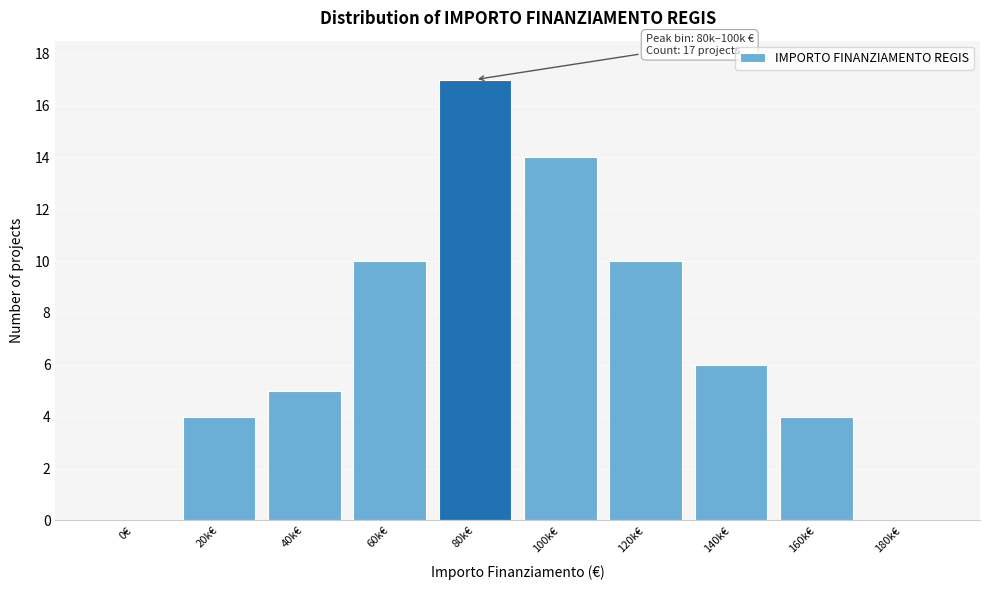

Reading left to right, extract all data points from this chart.

0€=0	20k€=4	40k€=5	60k€=10	80k€=17	100k€=14	120k€=10	140k€=6	160k€=4	180k€=0